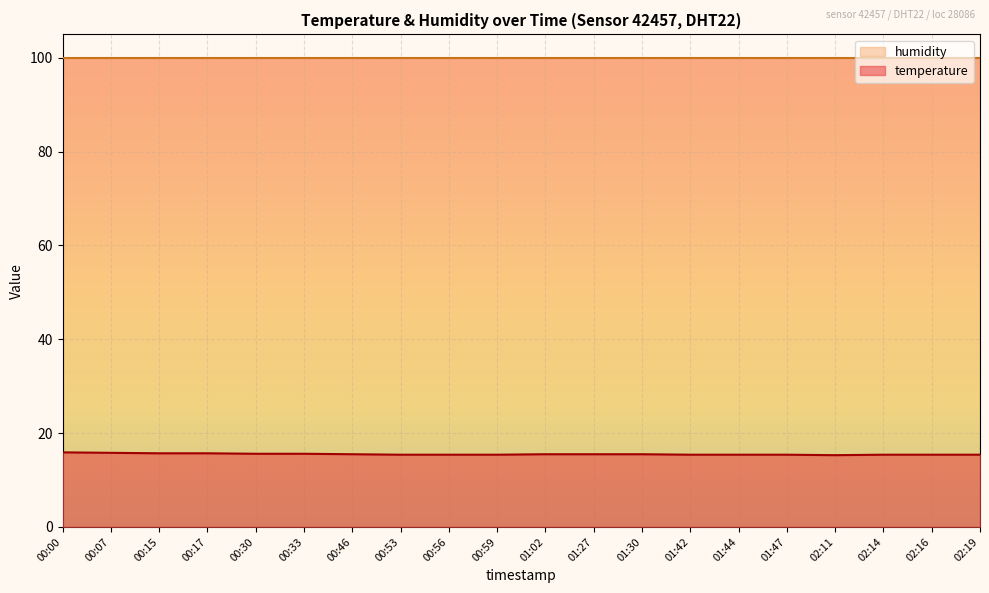

What value does the data have at 01:42?

15.4